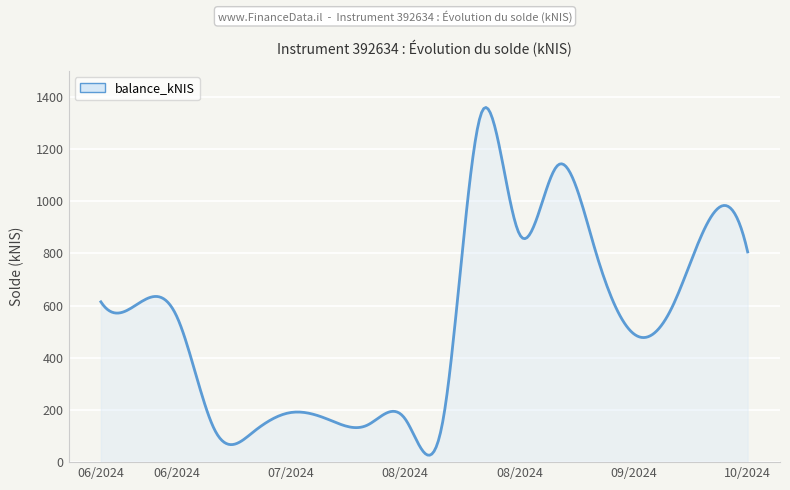

What is the difference between the maximum and minimum values?

1333.2